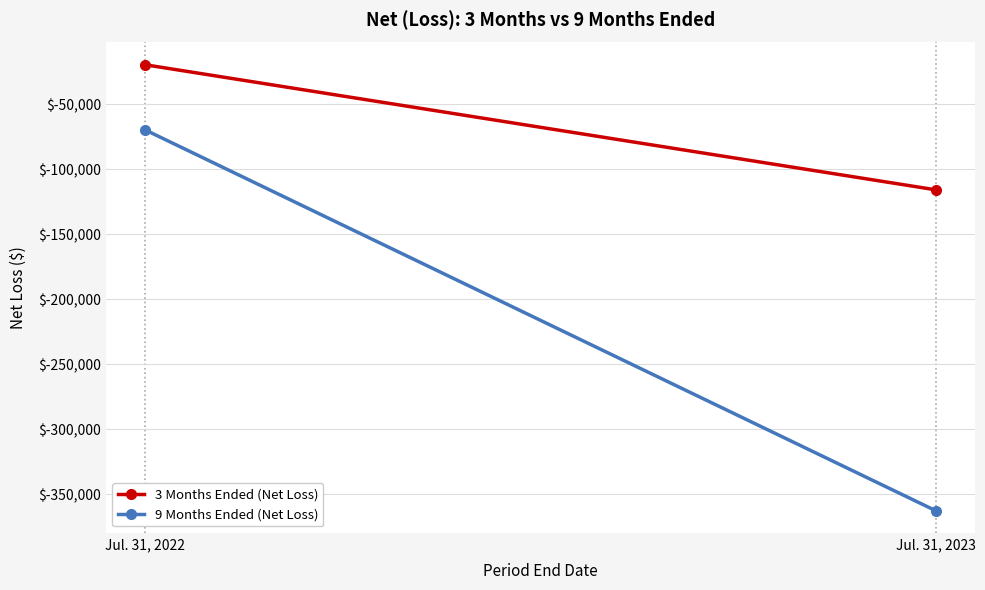

At which category is the sum across all series the highest?

Jul. 31, 2022